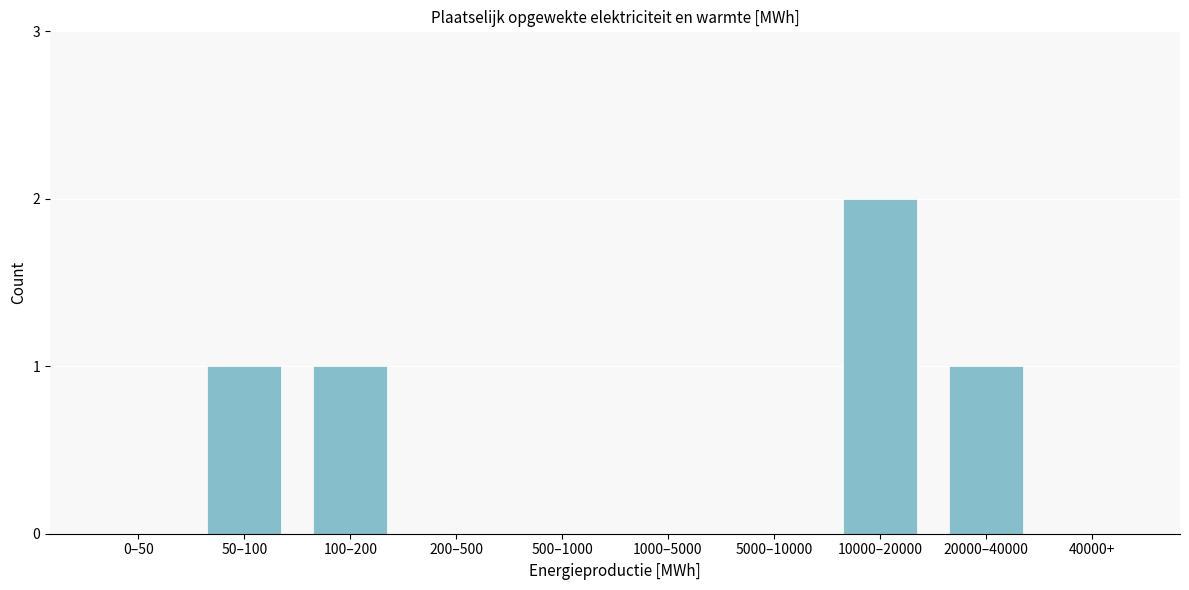

Reading left to right, list all the values displayed in this chart.

0–50=0	50–100=1	100–200=1	200–500=0	500–1000=0	1000–5000=0	5000–10000=0	10000–20000=2	20000–40000=1	40000+=0